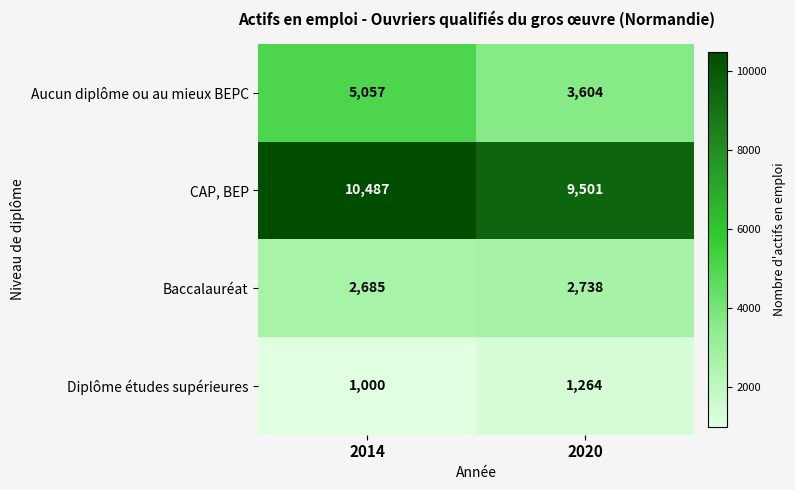

Where is Aucun diplôme ou au mieux BEPC nearest to the value 4330?

2020